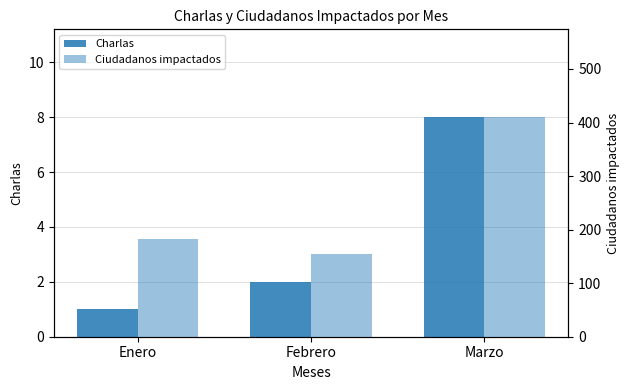

The Charlas series shows 1 at Enero. True or false?

True